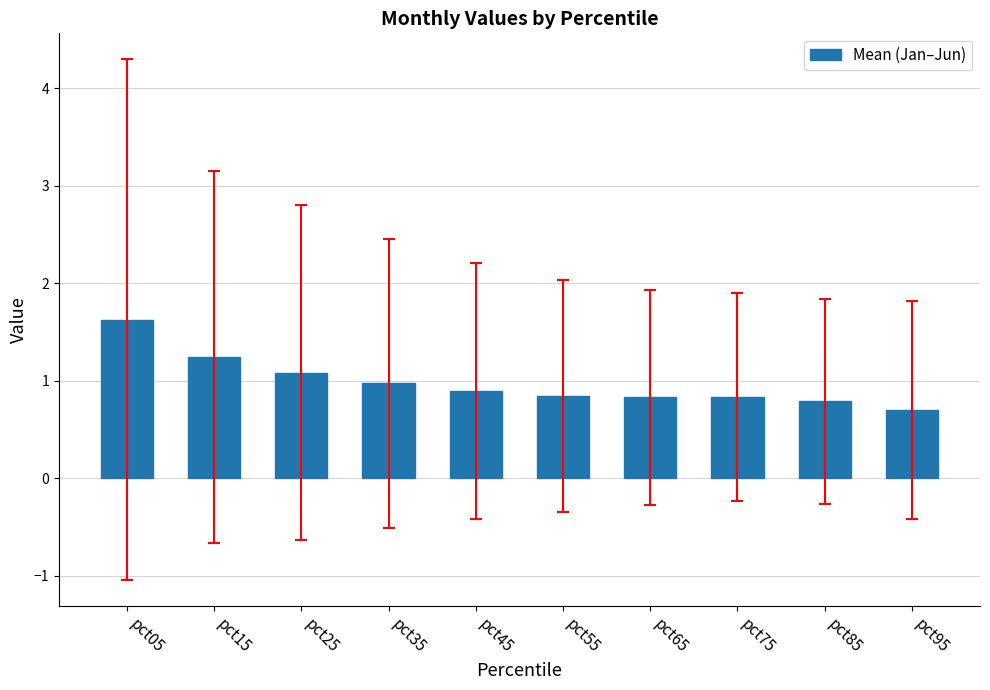

What is the difference between the maximum and minimum values?

0.9